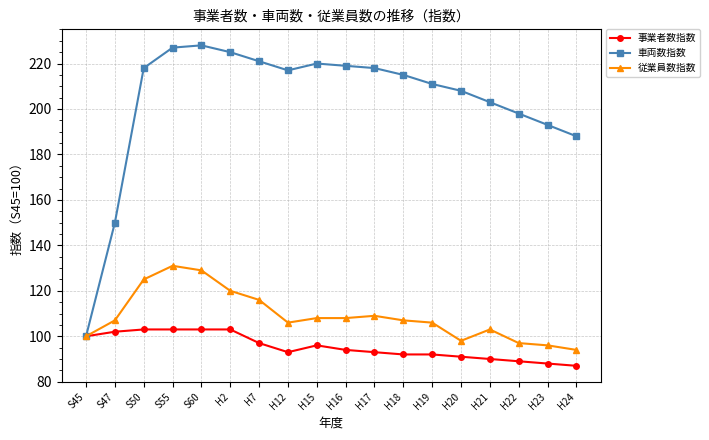

True or false: 事業者数指数 has more than 0 interior local peaks.

True